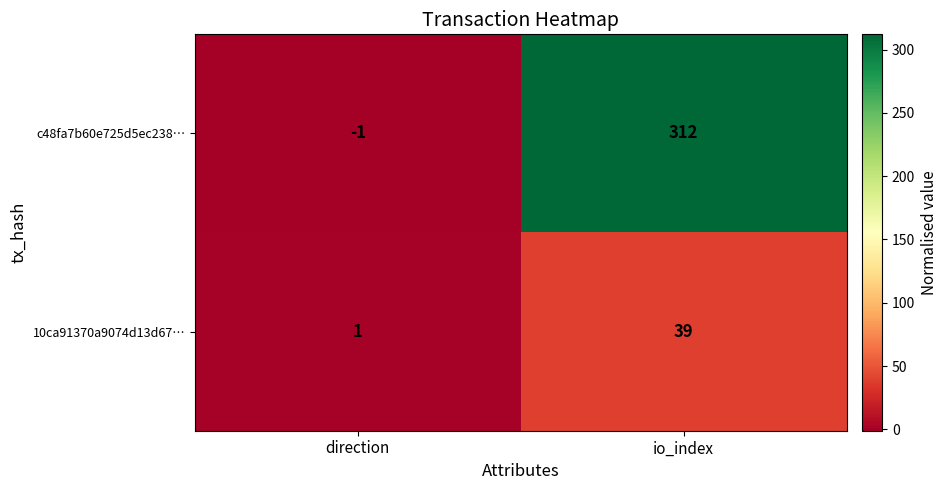

How many data points does each series have?

2